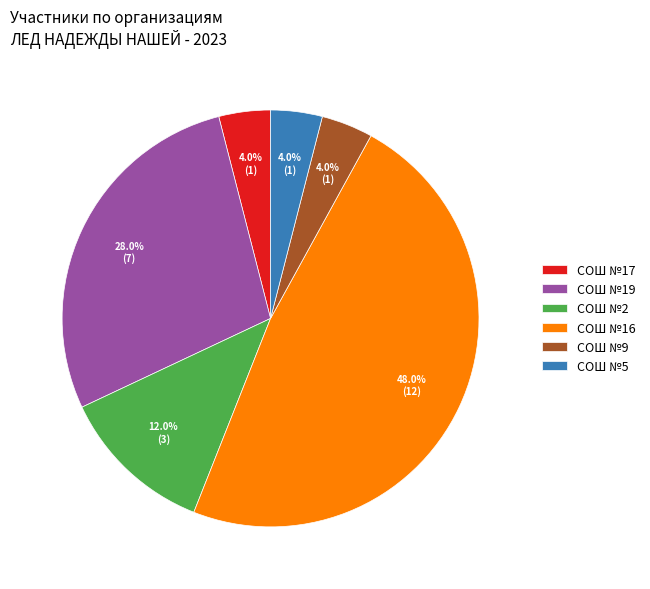

What is the ratio of the value at СОШ №19 to the value at СОШ №9?

7.0